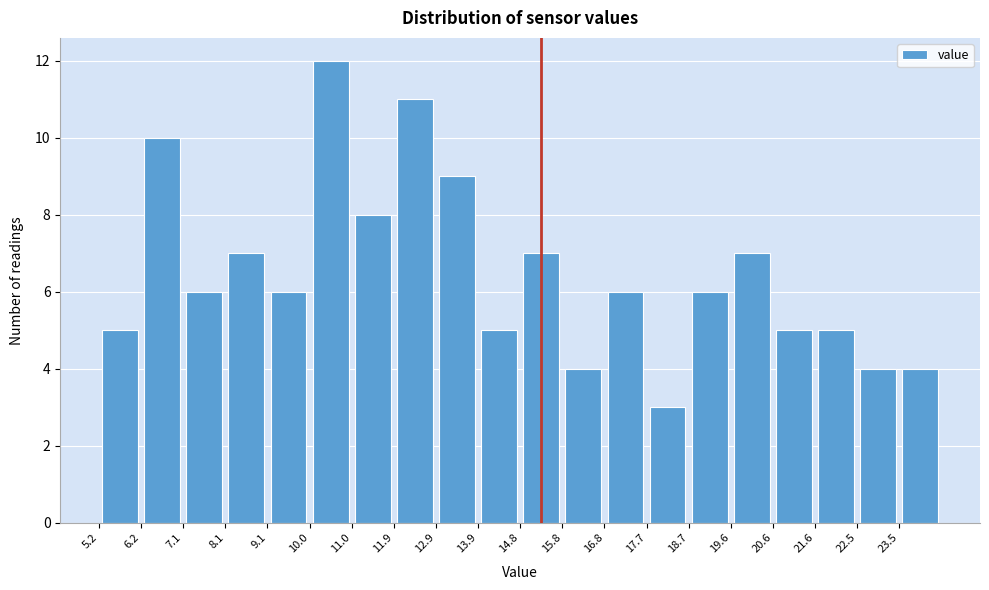

How tall is the bar that spans 9.1 to 10.0 on the x-axis? Neither the bar edges nor the heights are printed on the chart, so give them approximately, as read against the axes.

6